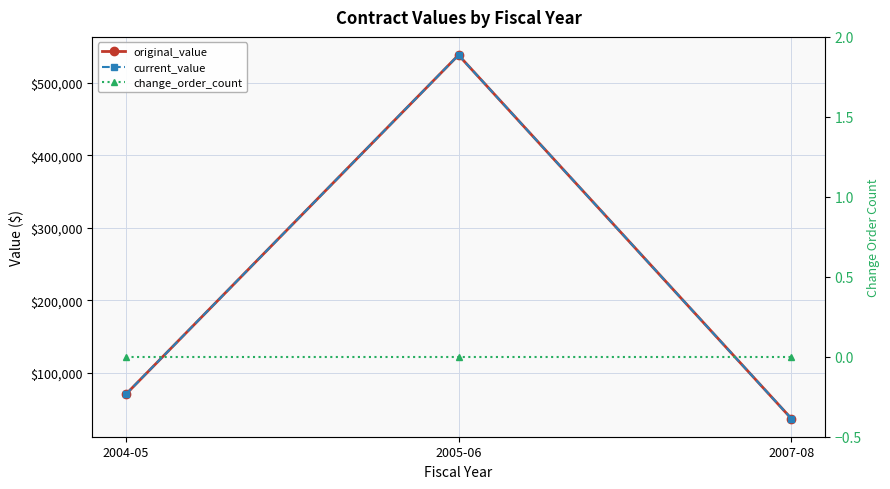

The current_value series shows 23379.0 at 2004-05. True or false?

False